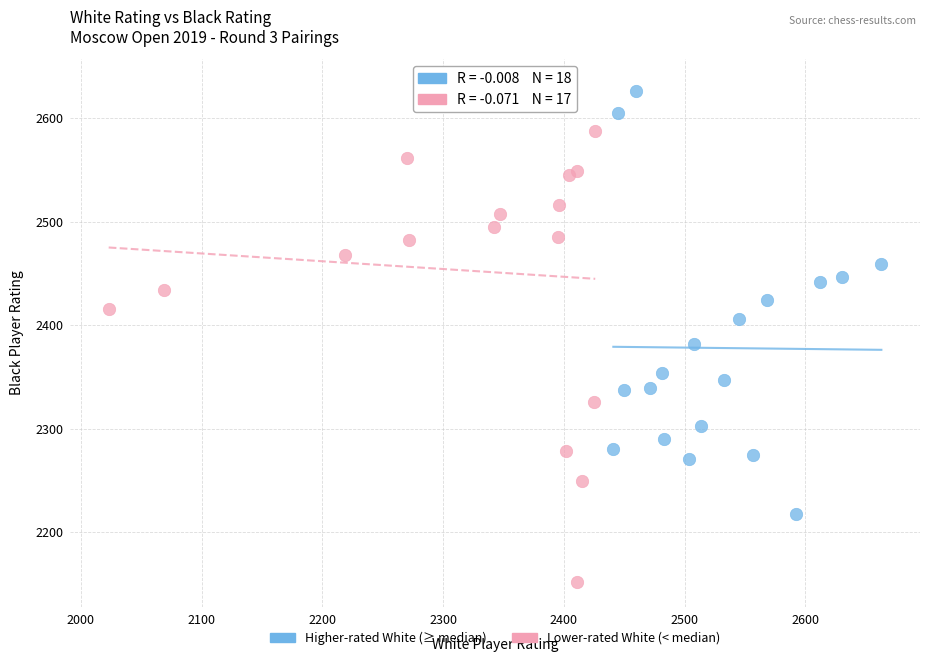

Which series contains the highest Y value?

Lower-rated White (< median)